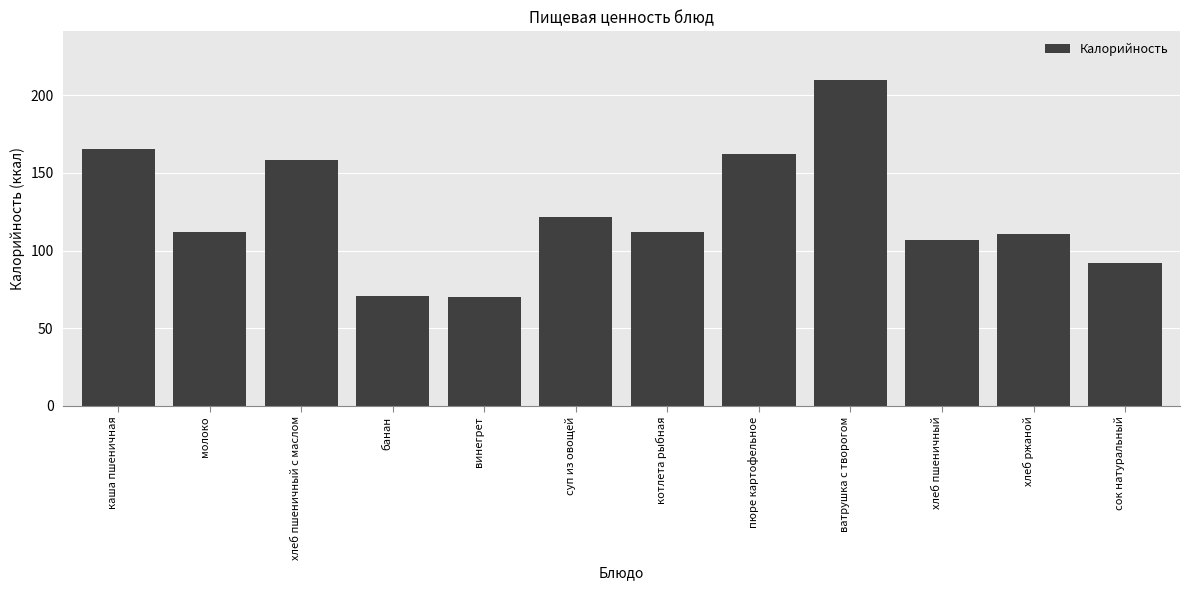

The value at хлеб пшеничный с маслом is 60.6. True or false?

False